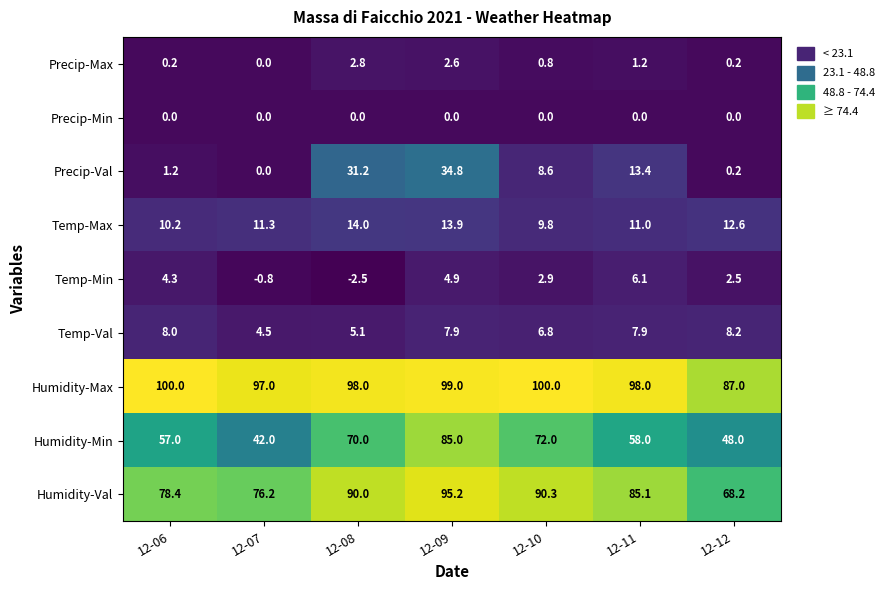

At which category is the sum across all series the highest?

12-09